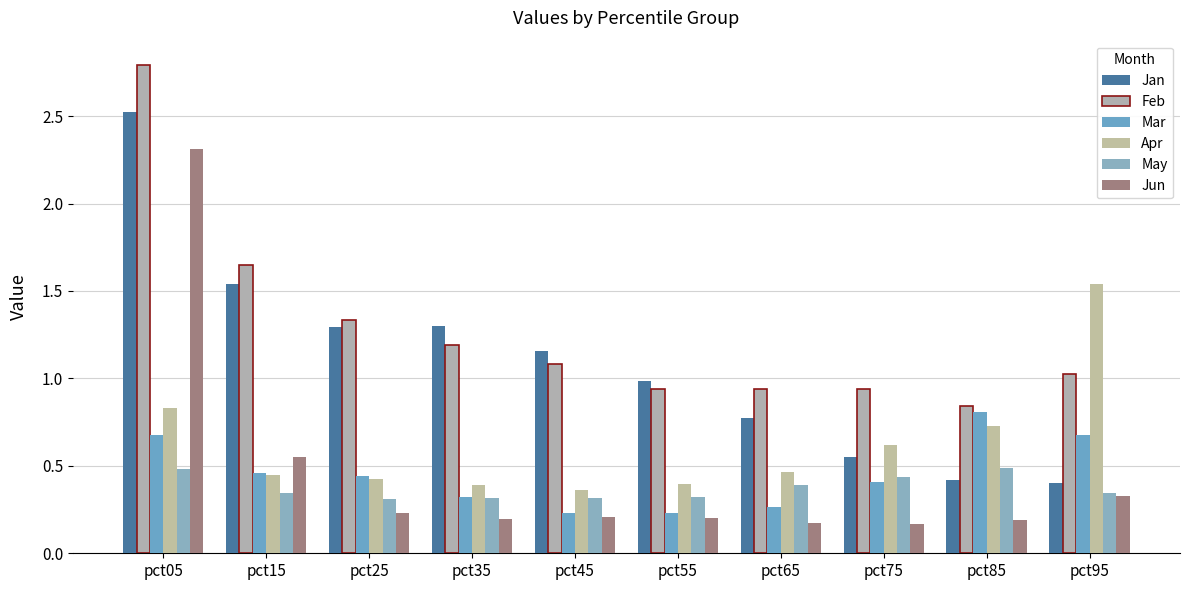

How many groups of bars are there?

10